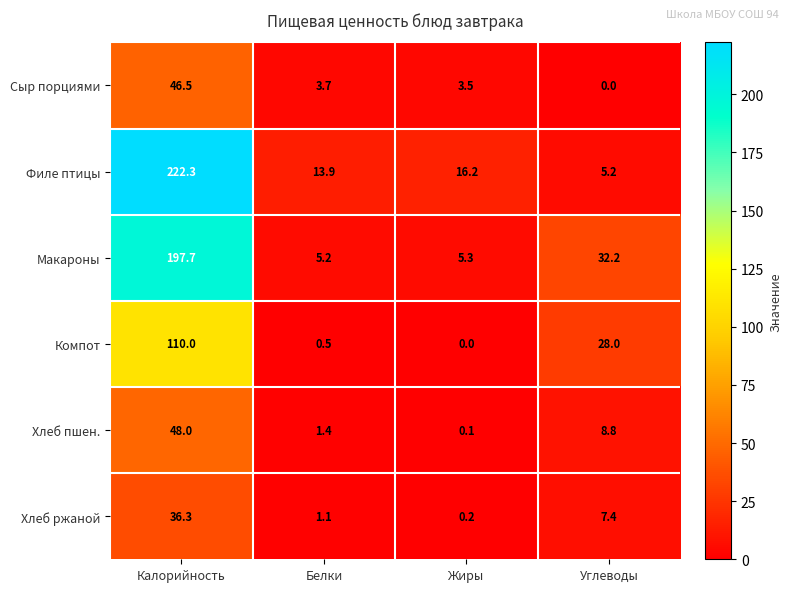

Is it true that Макароны equals 32.2 at Углеводы?

True